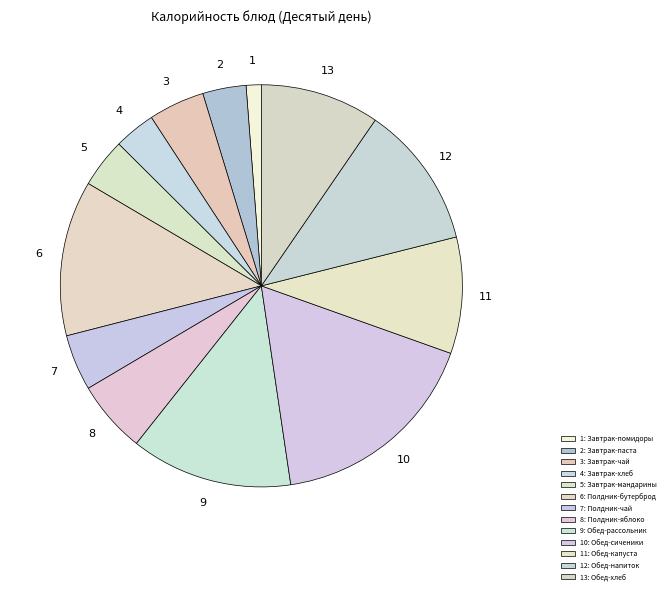

Which category has the biggest portion of the pie?

Обед-сиченики